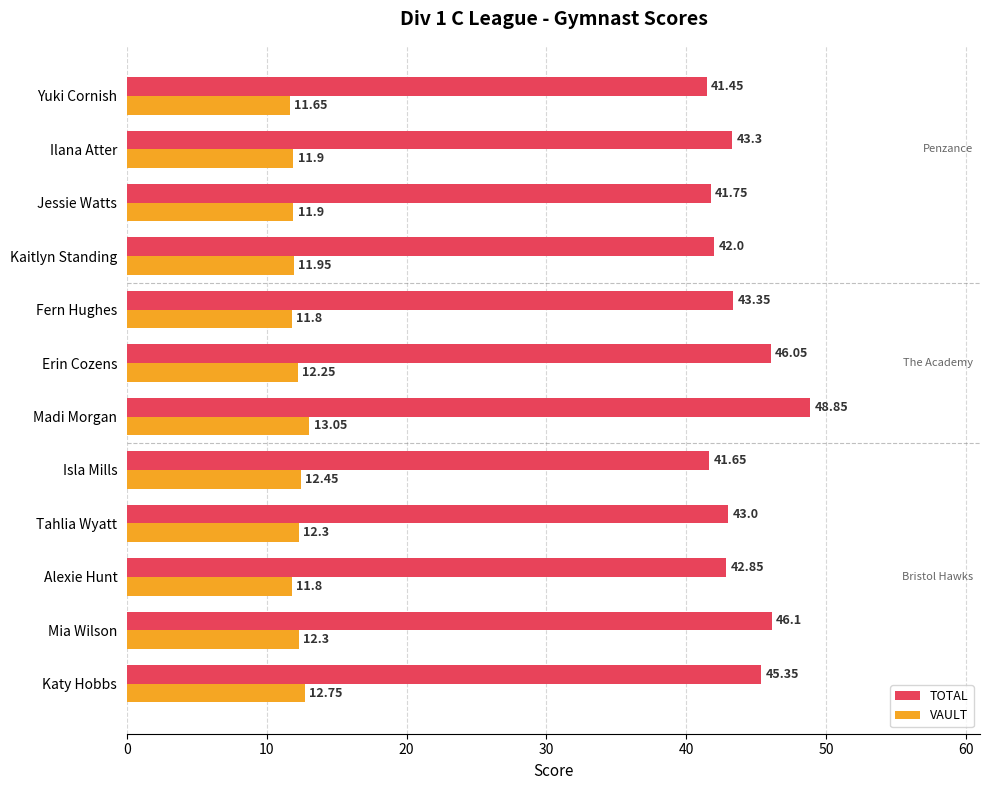

What is the difference between the highest and lowest values at Madi Morgan?

35.8